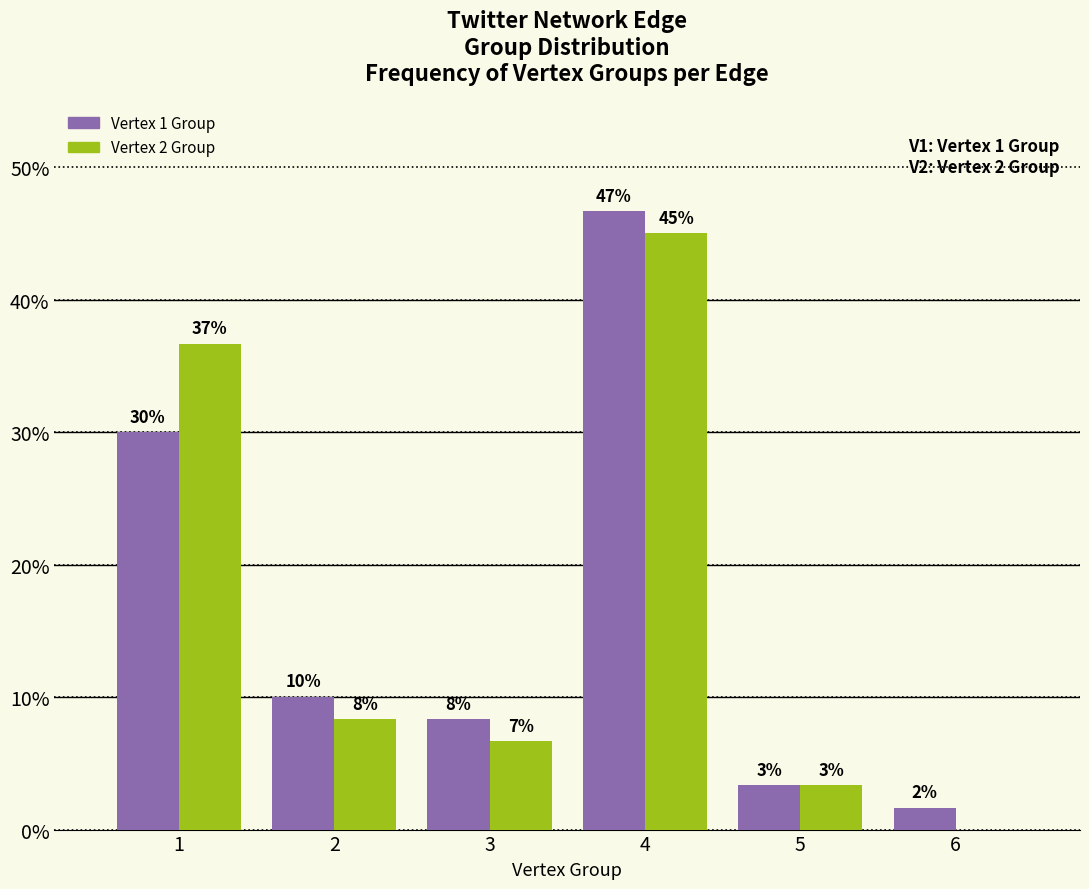

Does the chart contain stacked bars?

No